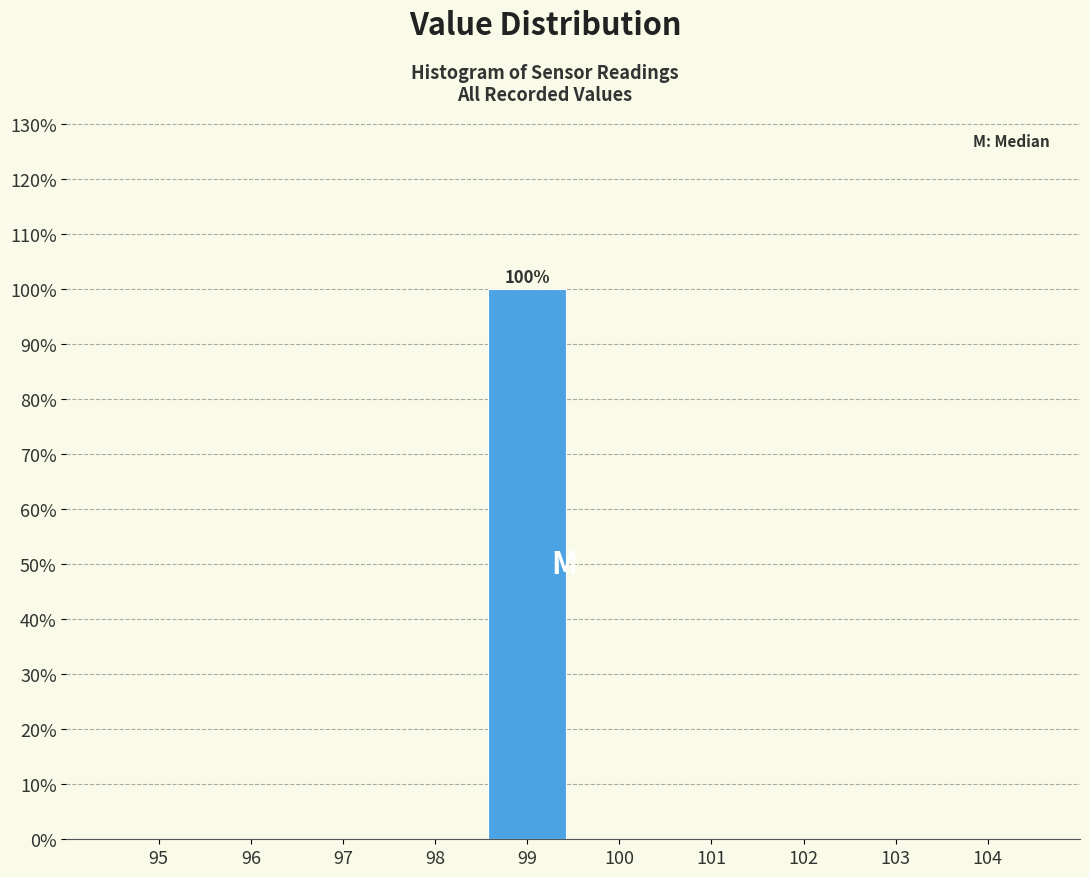

Reading left to right, extract all data points from this chart.

95=0	96=0	97=0	98=0	99=100	100=0	101=0	102=0	103=0	104=0